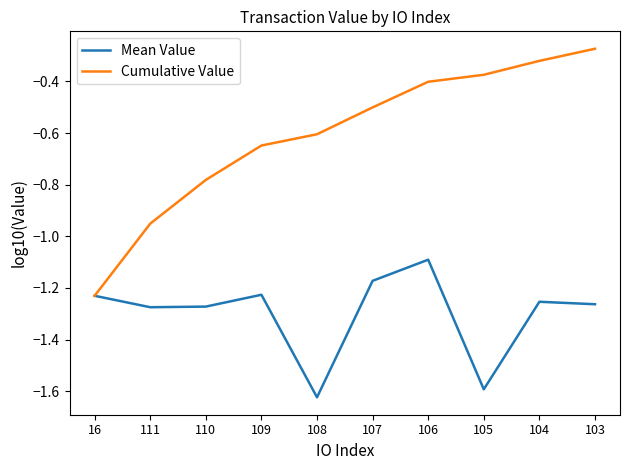

What are all the series names shown in the legend?

Mean Value, Cumulative Value